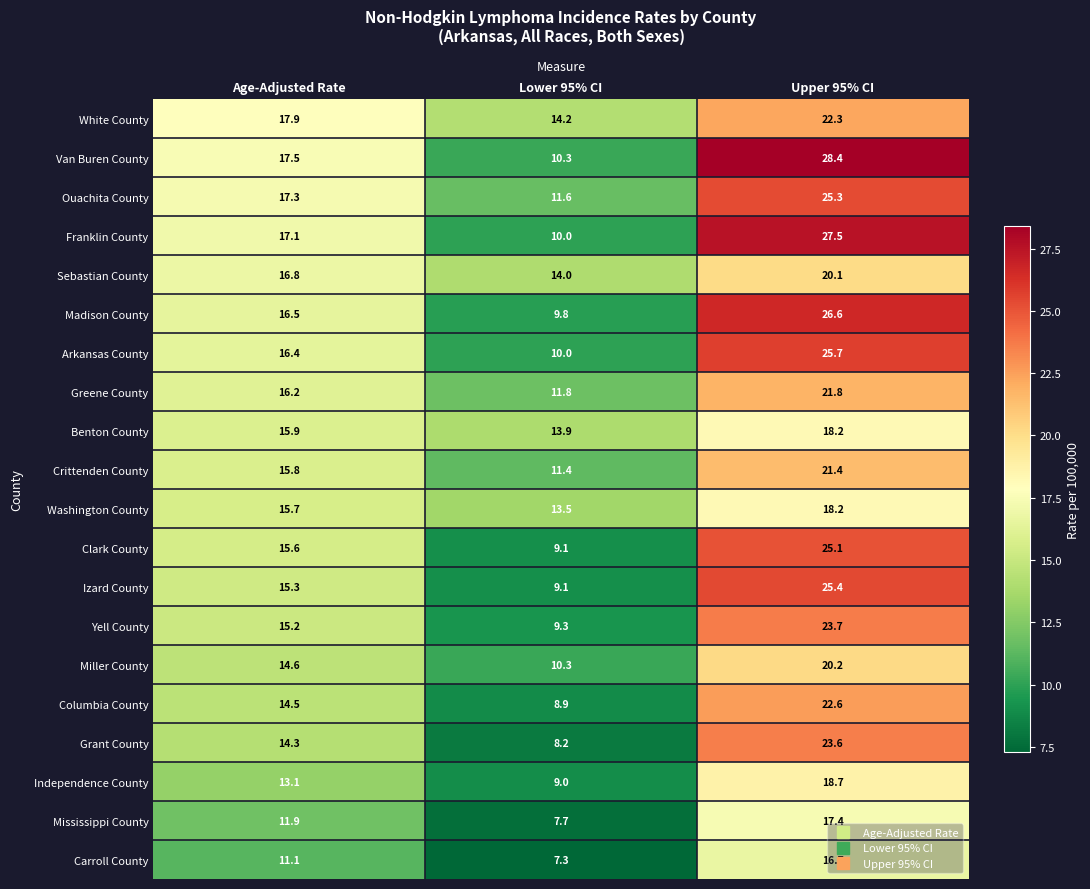

The value of Izard County at Age-Adjusted Rate is 15.3. True or false?

True